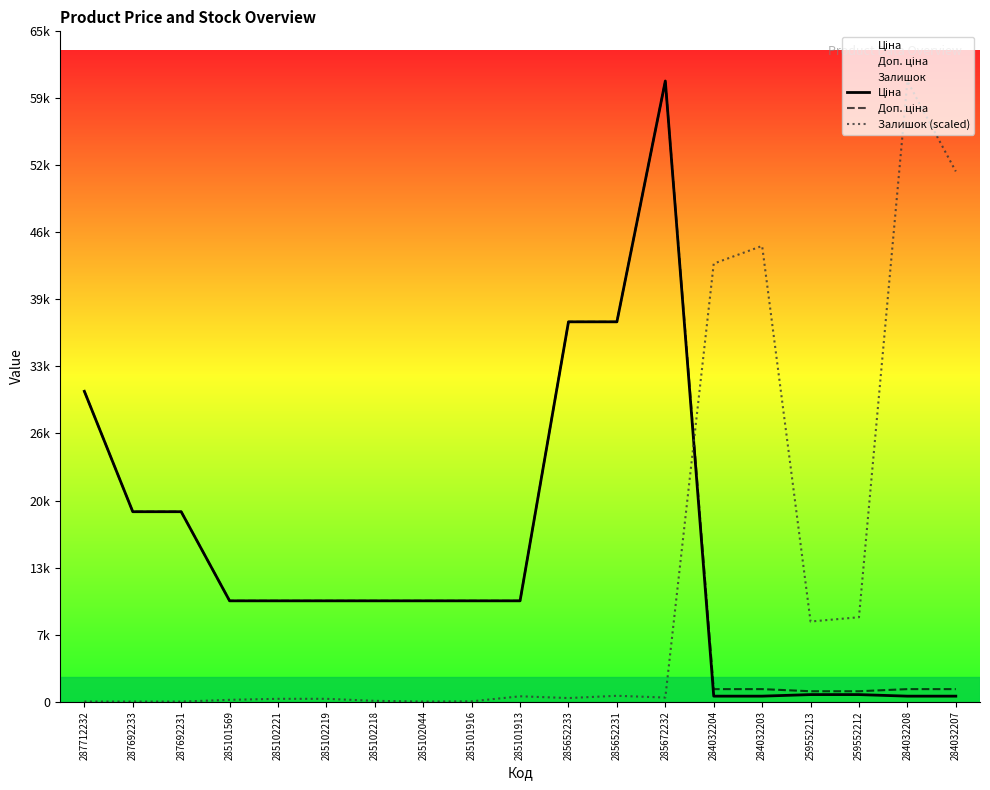

At which category does Залишок (scaled) reach its first local peak?

285101913